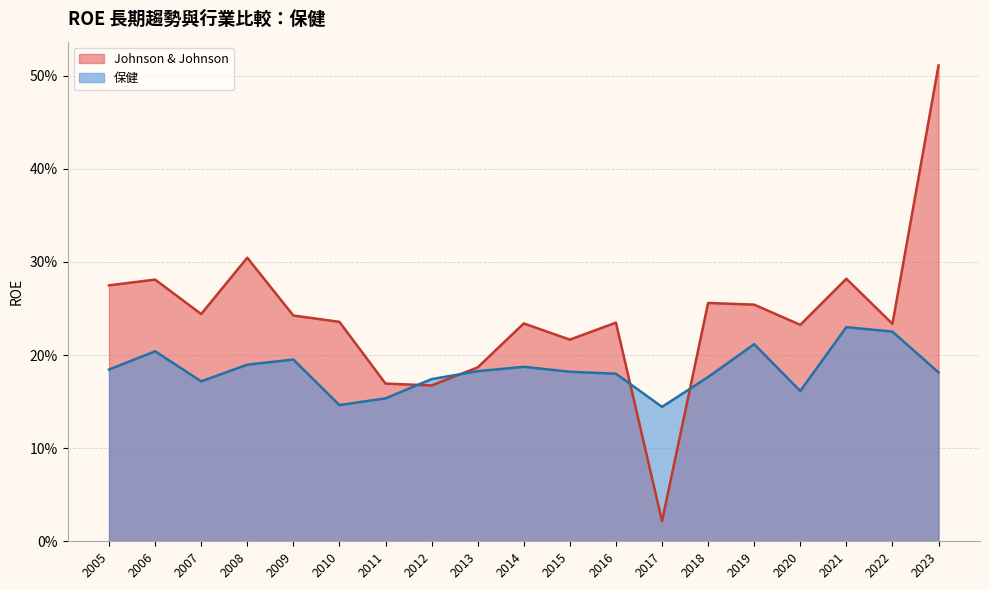

What is the greatest value displayed?

0.5